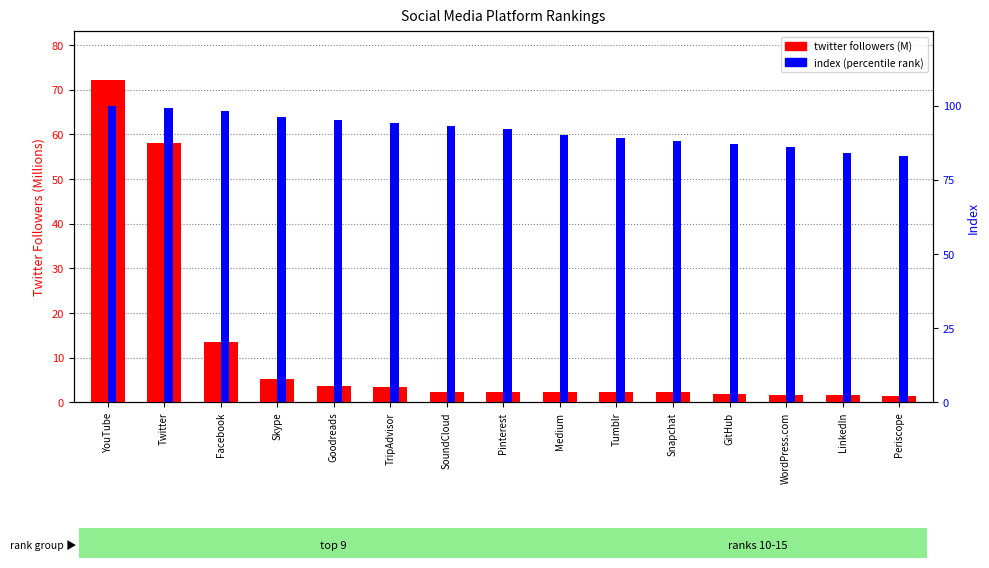

What is the average value of the twitter followers (M) series?

11.6